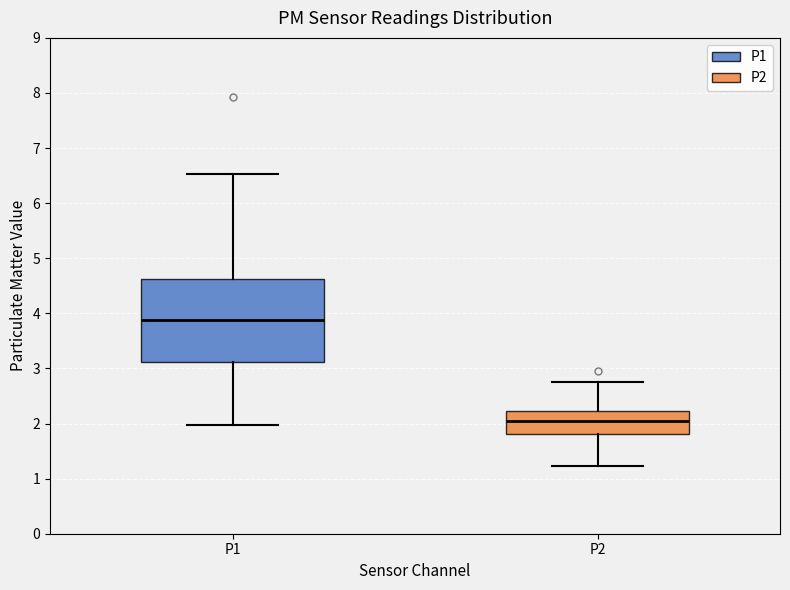

Which box has the highest median line?

P1